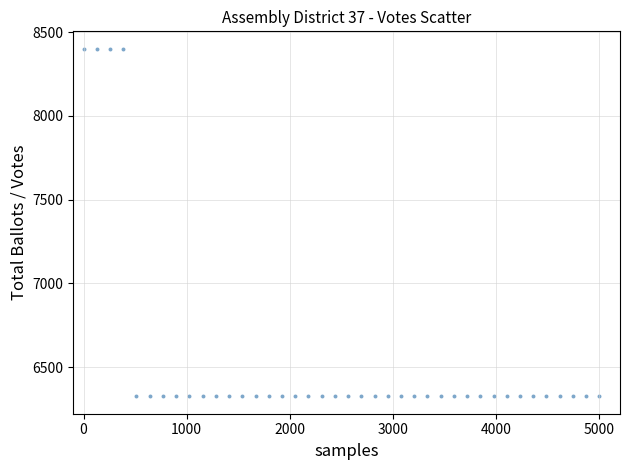

What is the range of Y values (max minus min)?

2077